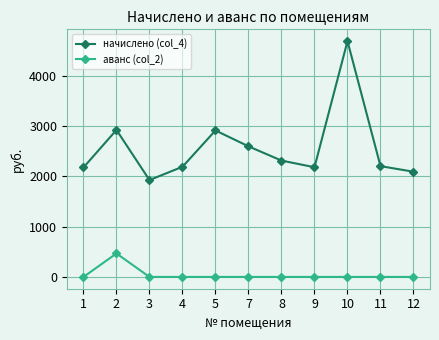

The начислено (col_4) series shows 2894.3 at 10. True or false?

False